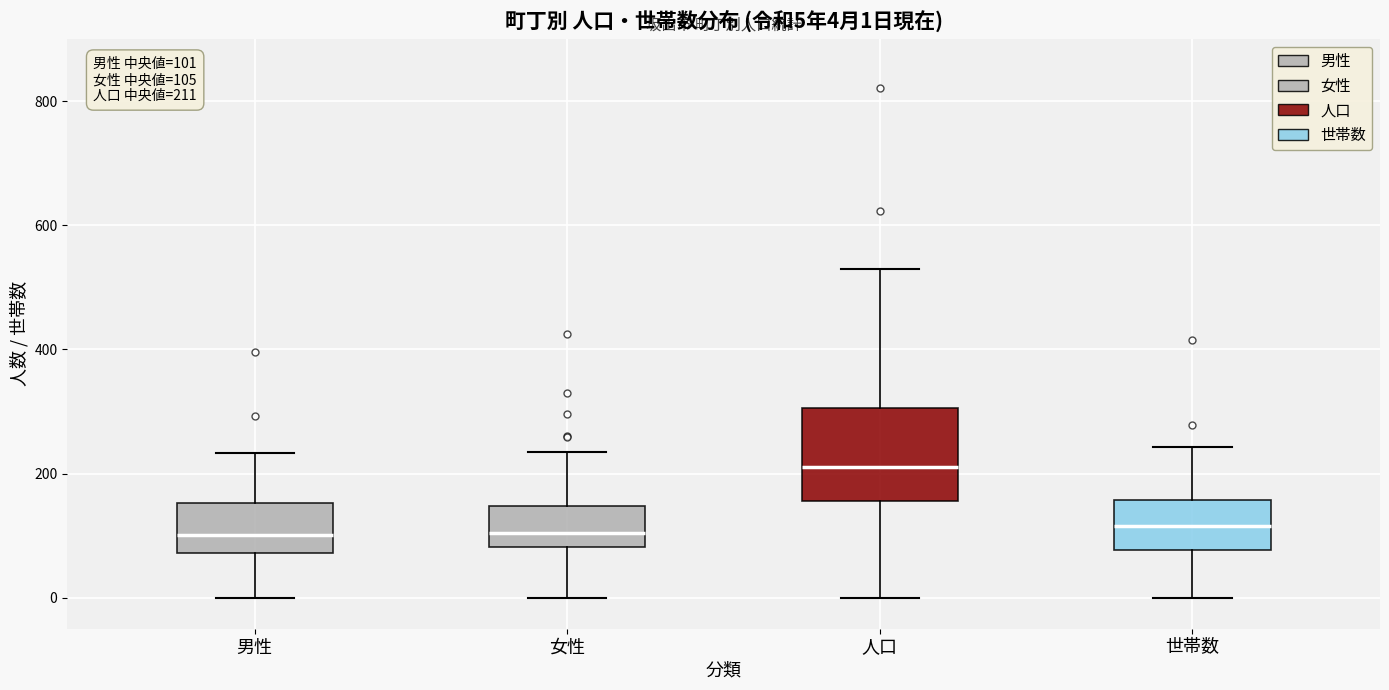

Which box has the highest median line?

人口